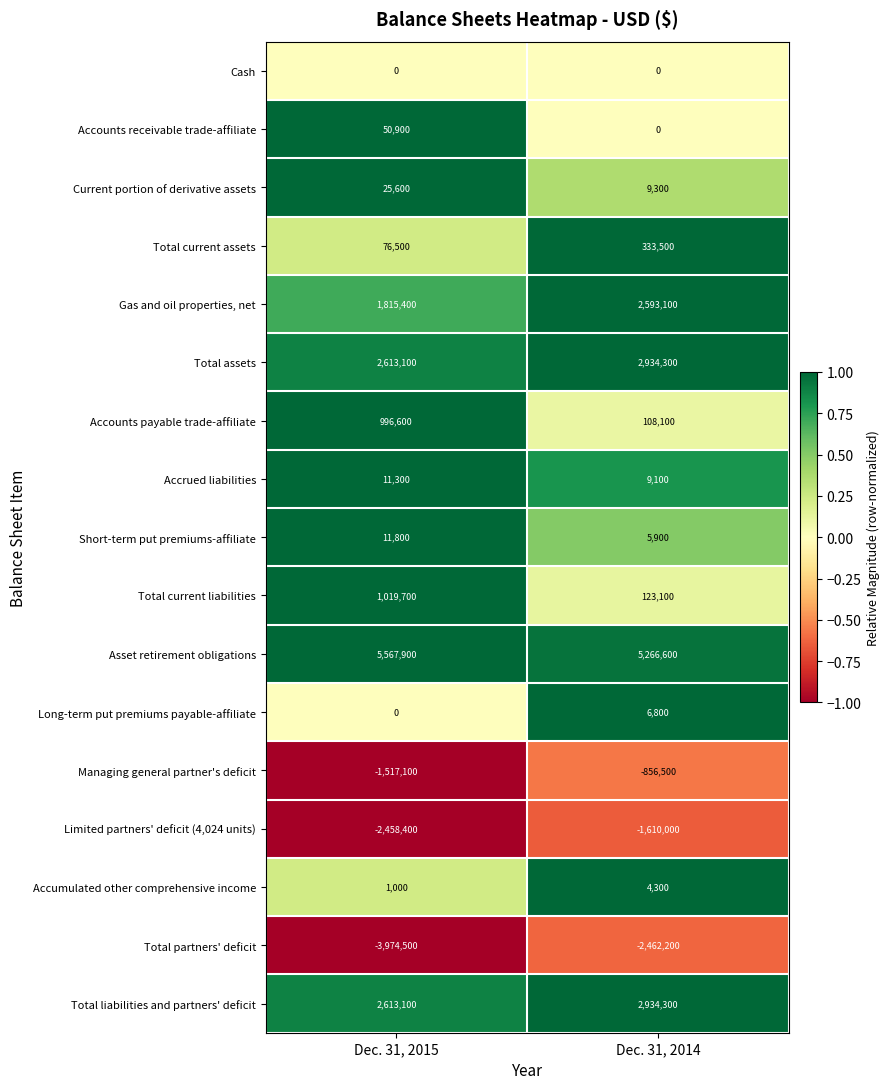

What is the maximum value shown in the chart?

5567900